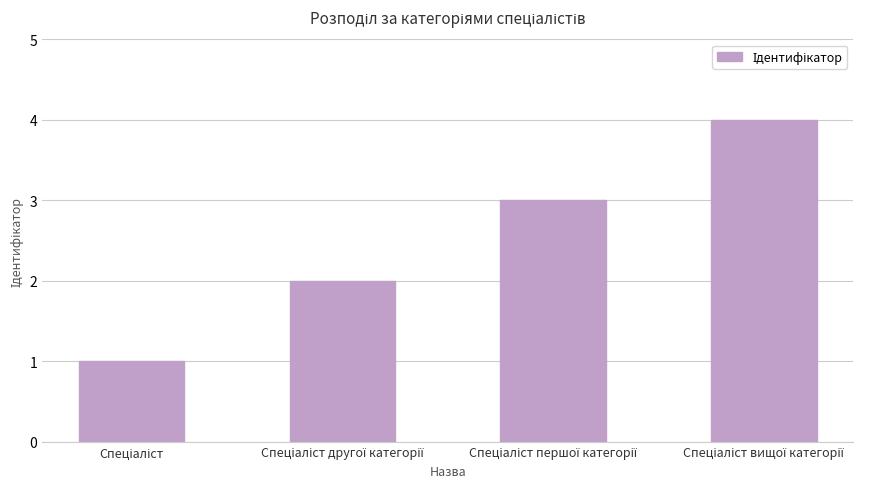

Count the values in the range 2 to 4.

3